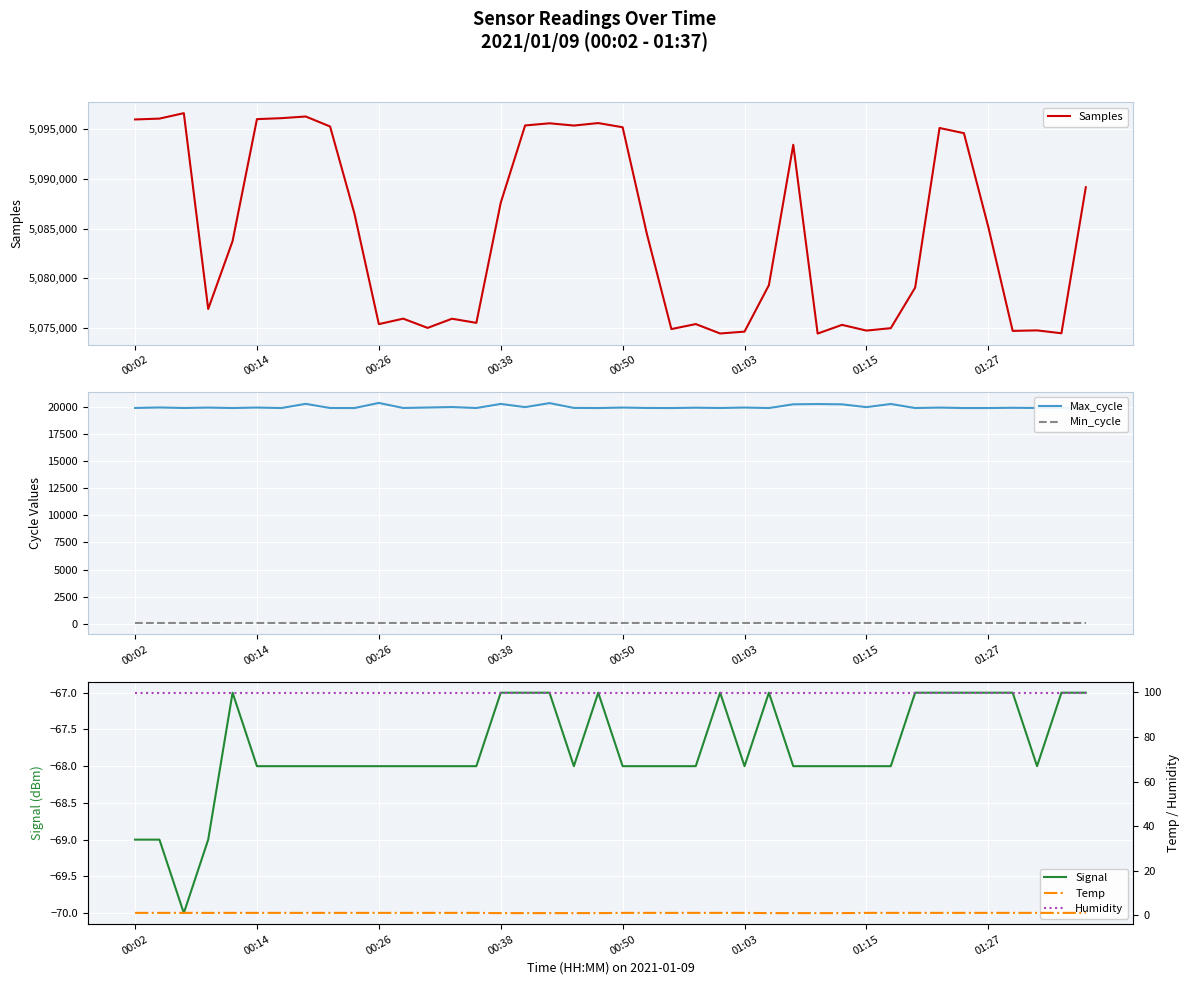

At 22, list the series in order from smallest to largest.

Signal, Temp, Min_cycle, Humidity, Max_cycle, Samples